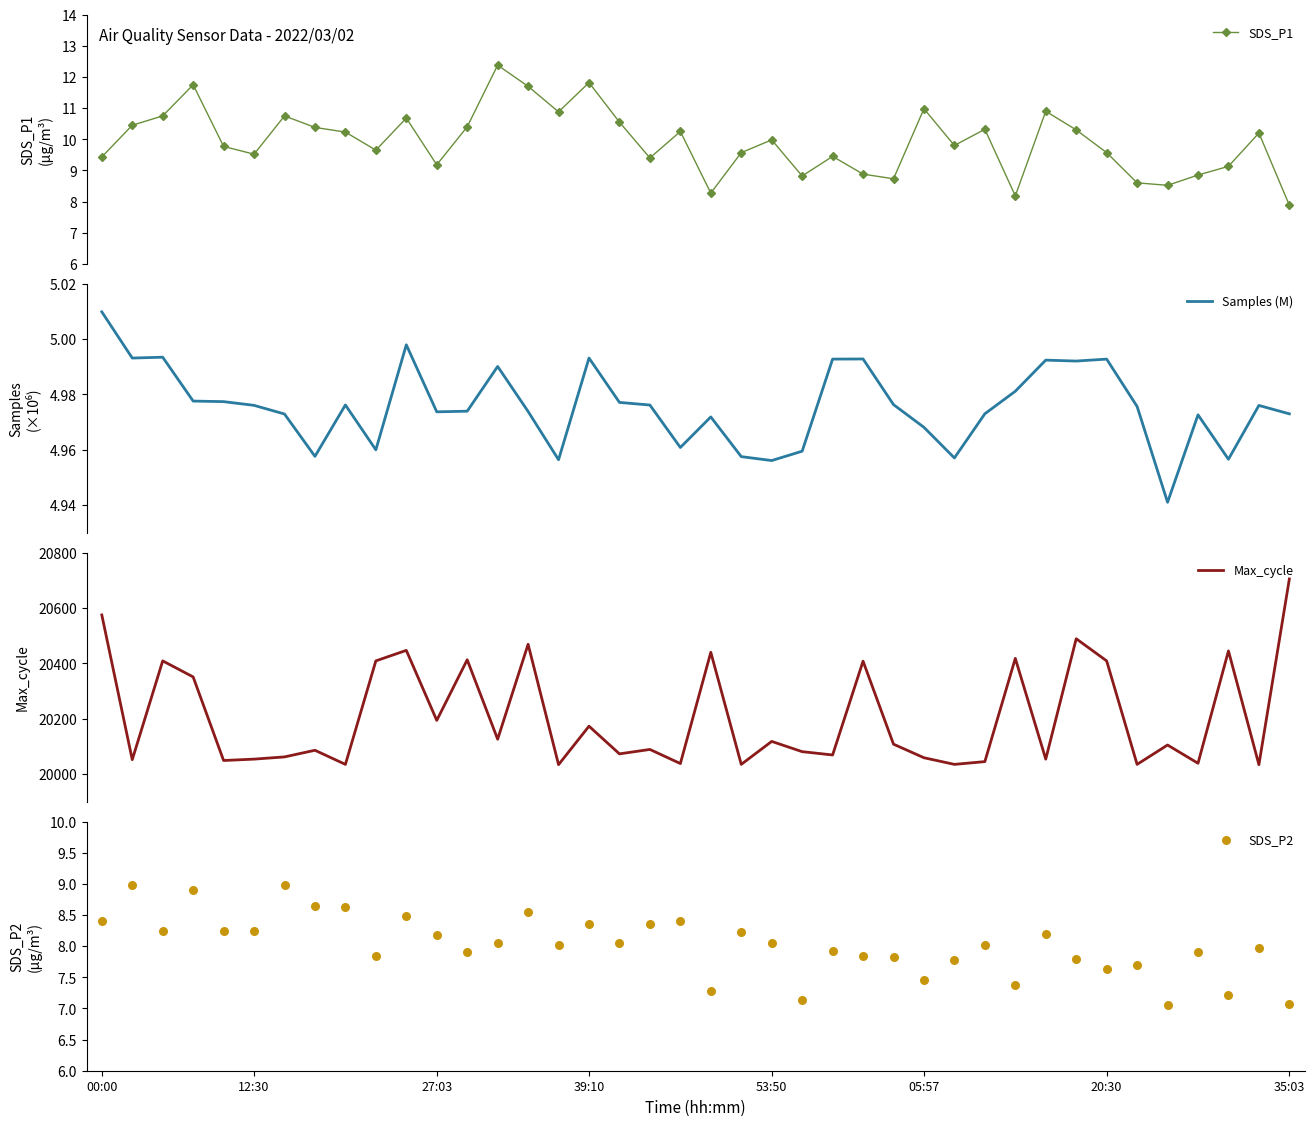

What are all the series names shown in the legend?

SDS_P1, Samples (M), Max_cycle, SDS_P2